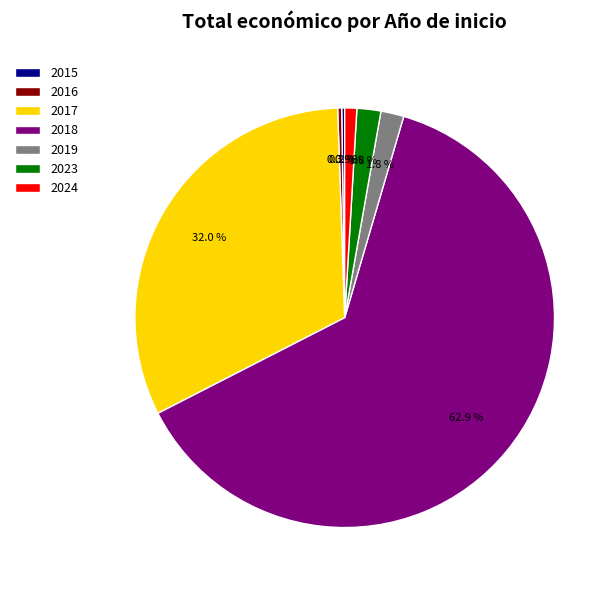

Does any single category account for the majority?

Yes